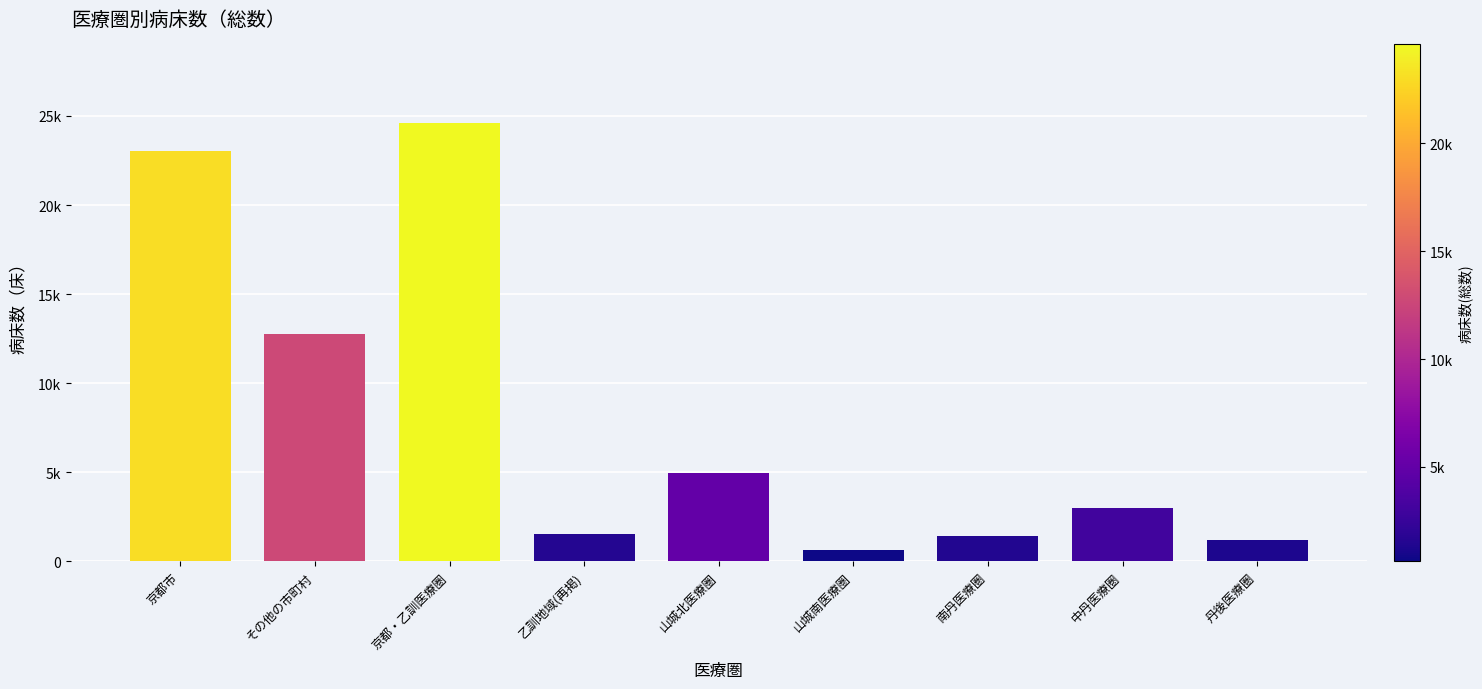

What position from the right is 南丹医療圏?

3